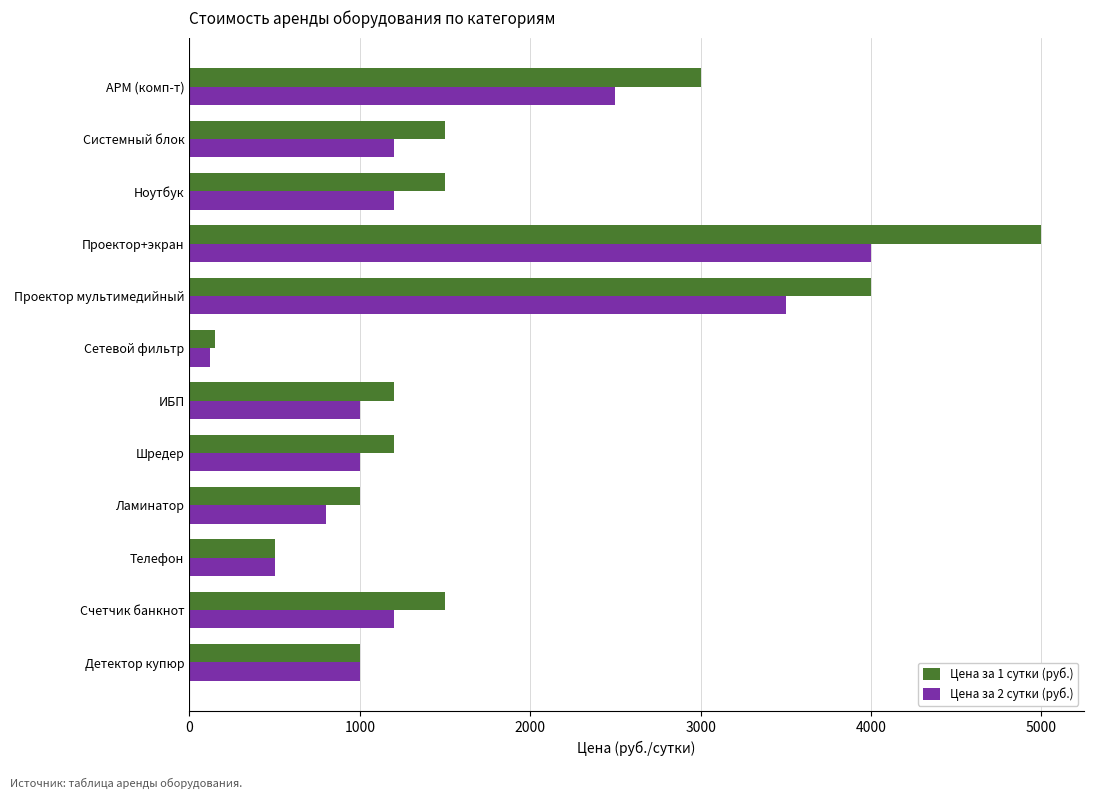

At which label is Цена за 2 сутки (руб.) closest to 2060?

АРМ (комп-т)